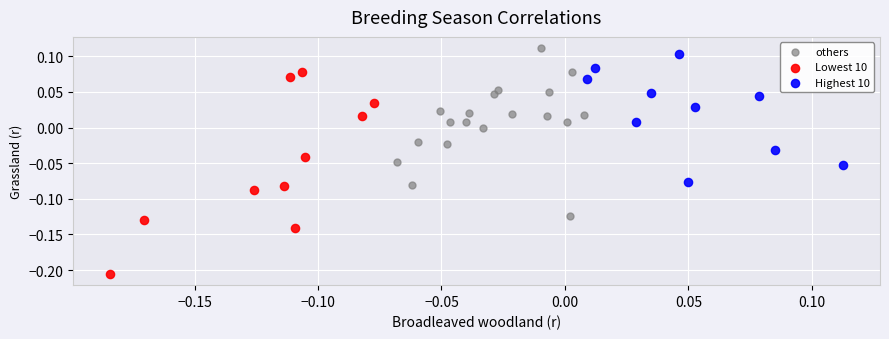

Which series has the widest spread of Y values?

Lowest 10